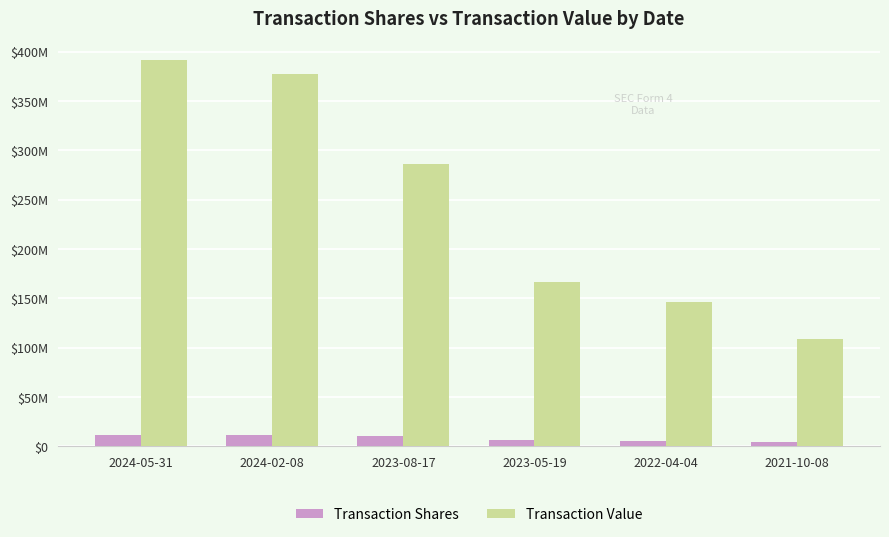

The Transaction Shares series shows 6382500 at 2023-05-19. True or false?

True